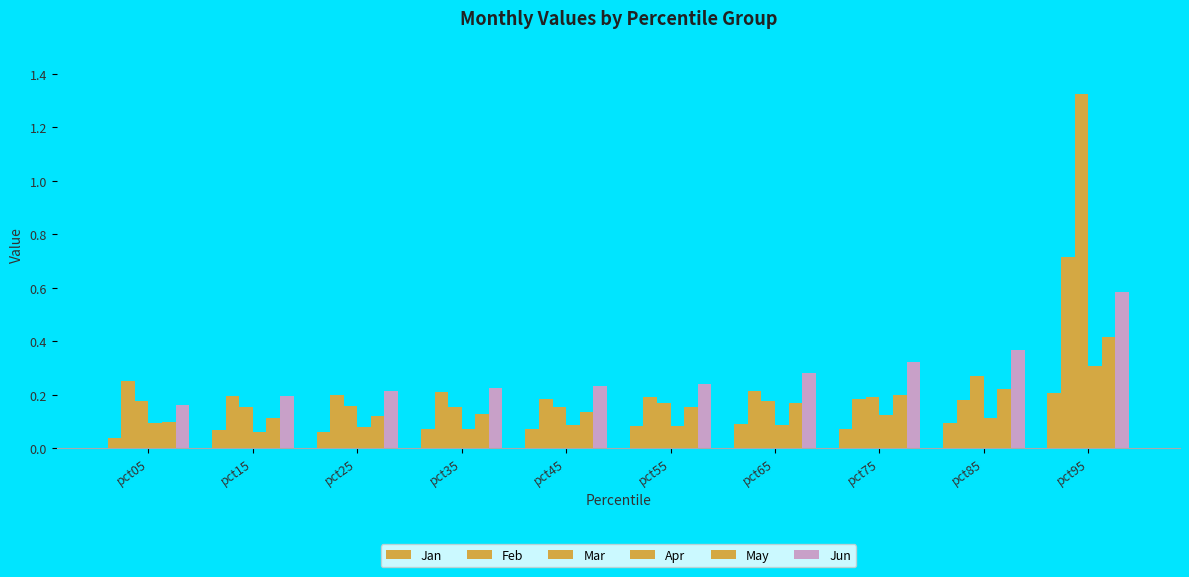

Which series has the widest spread of values?

Mar